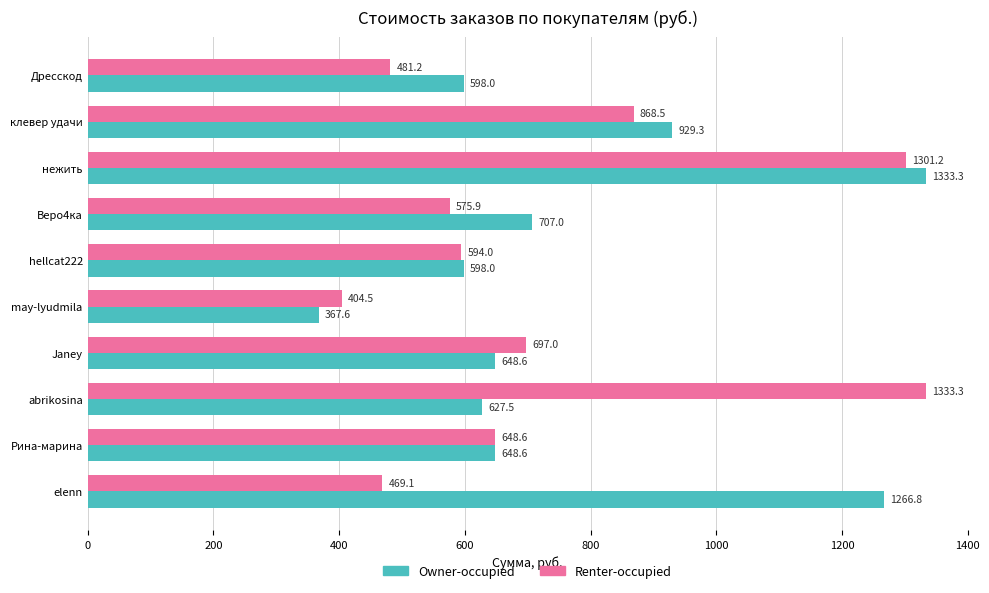

What is the minimum value shown in the chart?

367.6